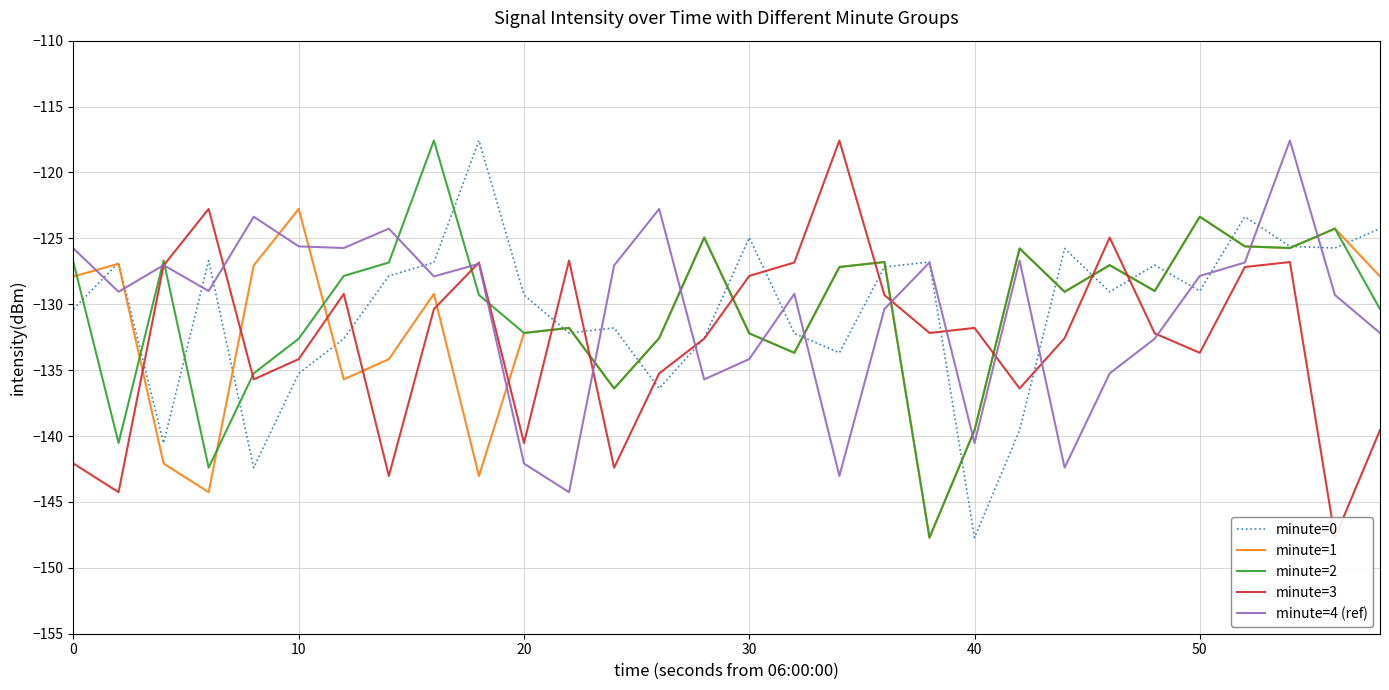

How many data points in minute=1 are less than -128?

16